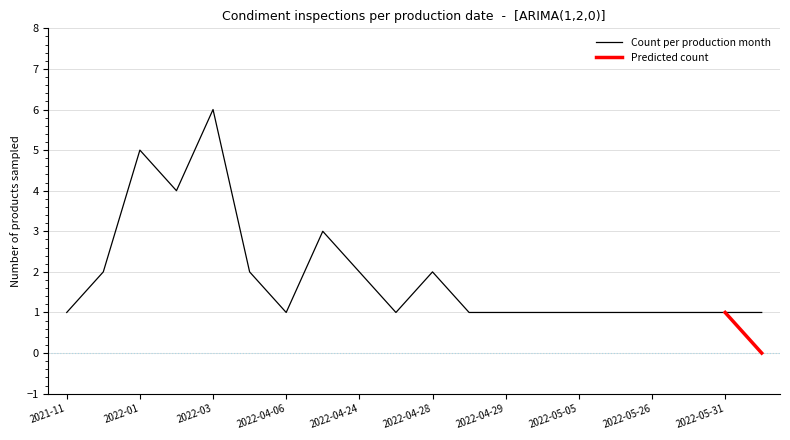

At which category is the sum across all series the highest?

2022-03